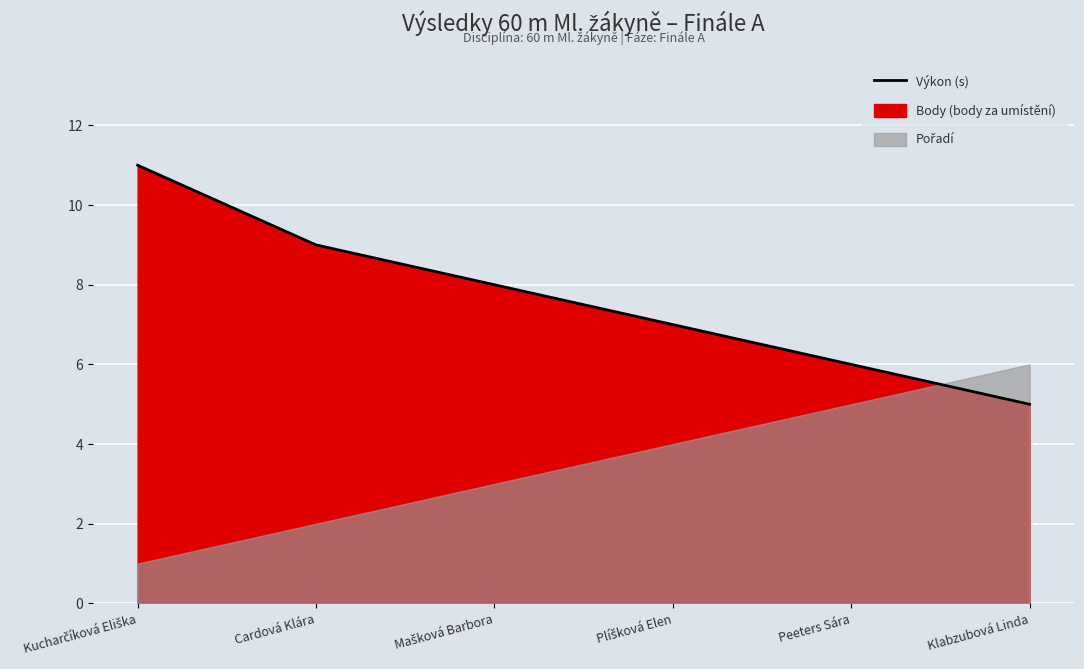

Reading left to right, list all the values displayed in this chart.

11	9	8	7	6	5